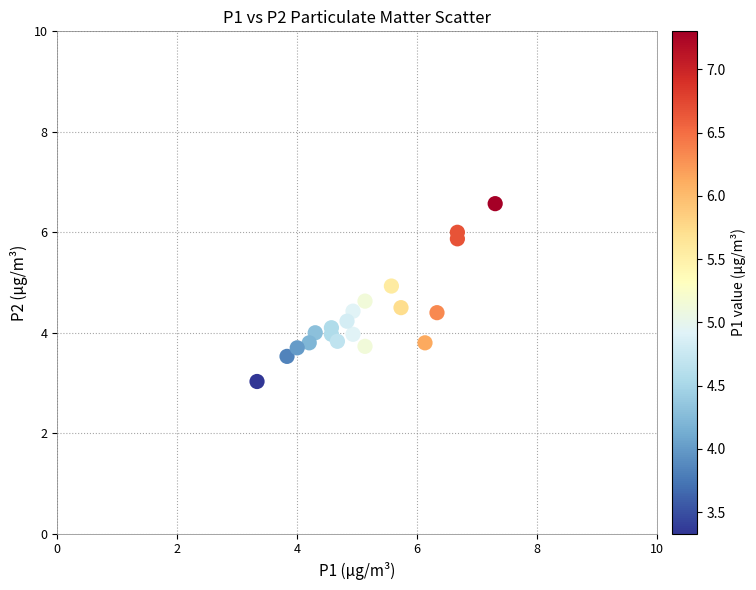

What is the range of X values (max minus min)?

4.0